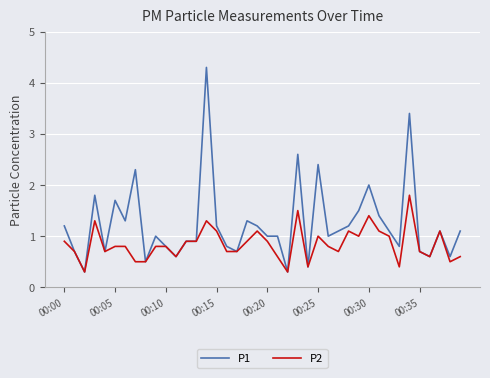

What is the greatest value displayed?

4.3